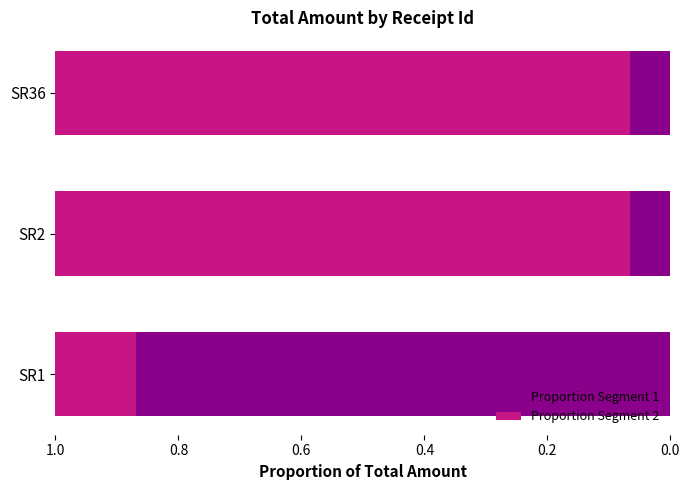

What is the total value across all series at SR2?

1.0